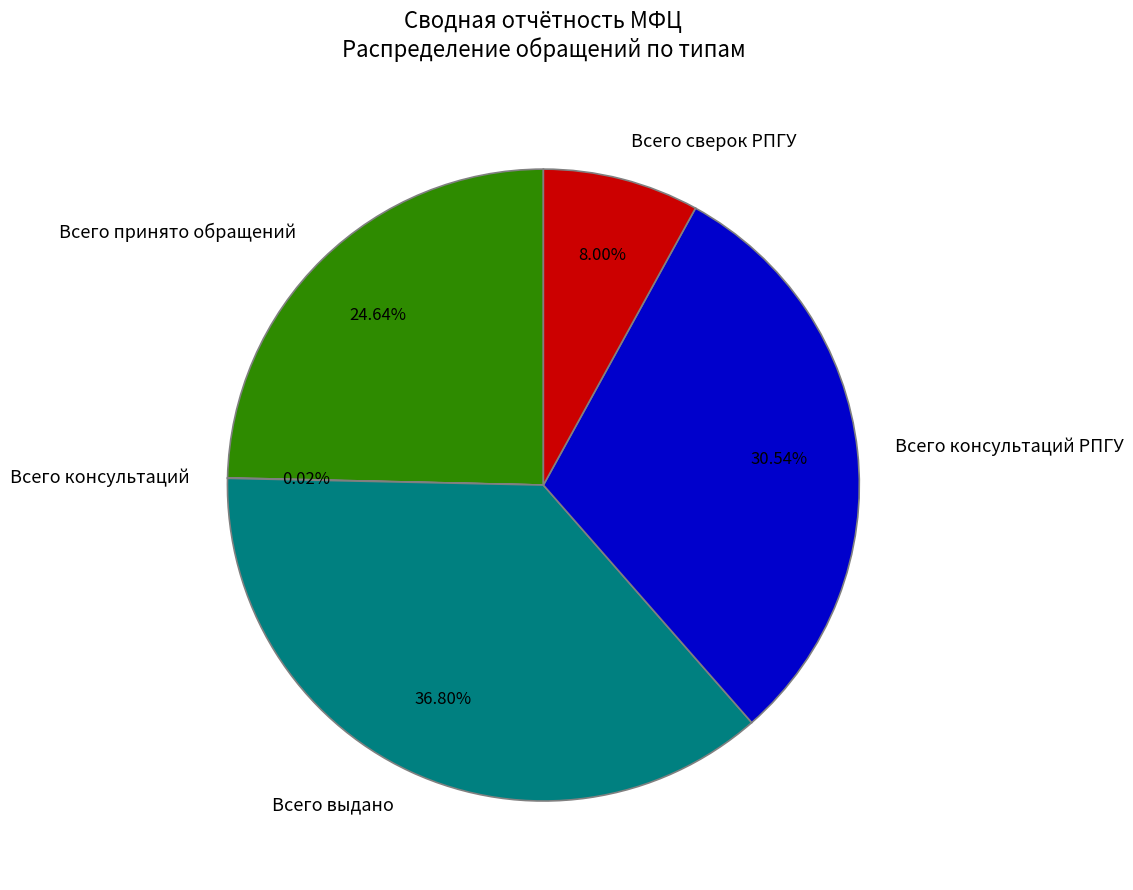

Combined, do Всего принято обращений and Всего сверок РПГУ account for over 50%?

No